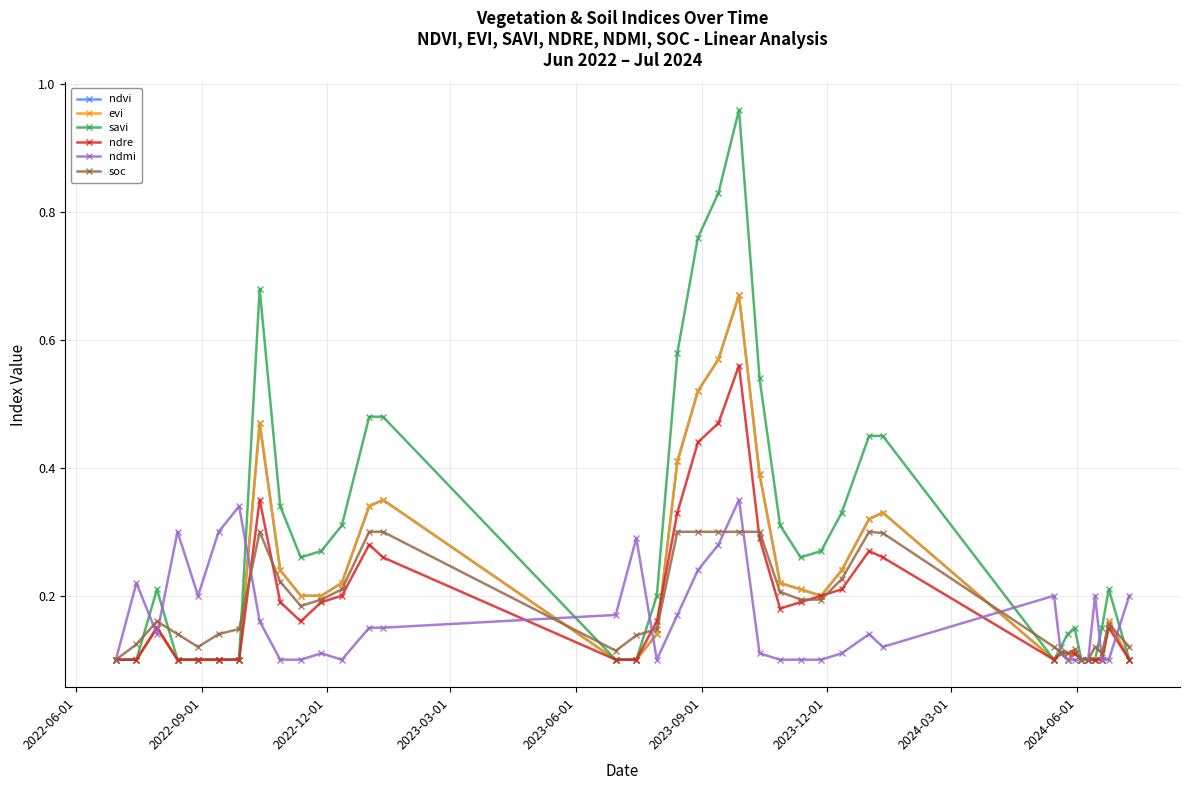

What is the sum of all soc values?

7.1